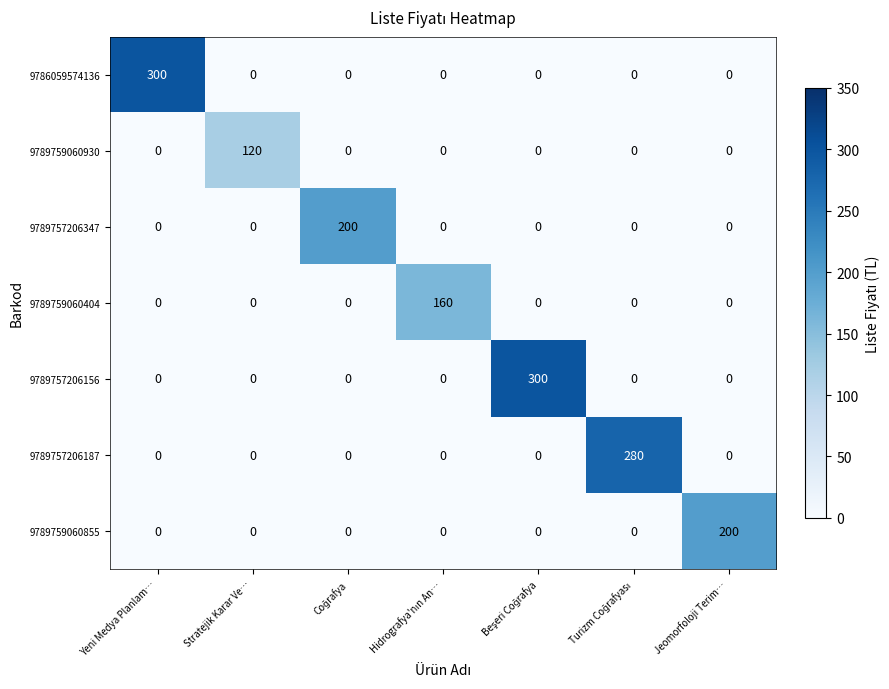

What is the spread (max minus min) of values at Yeni Medya Planlam…?

300